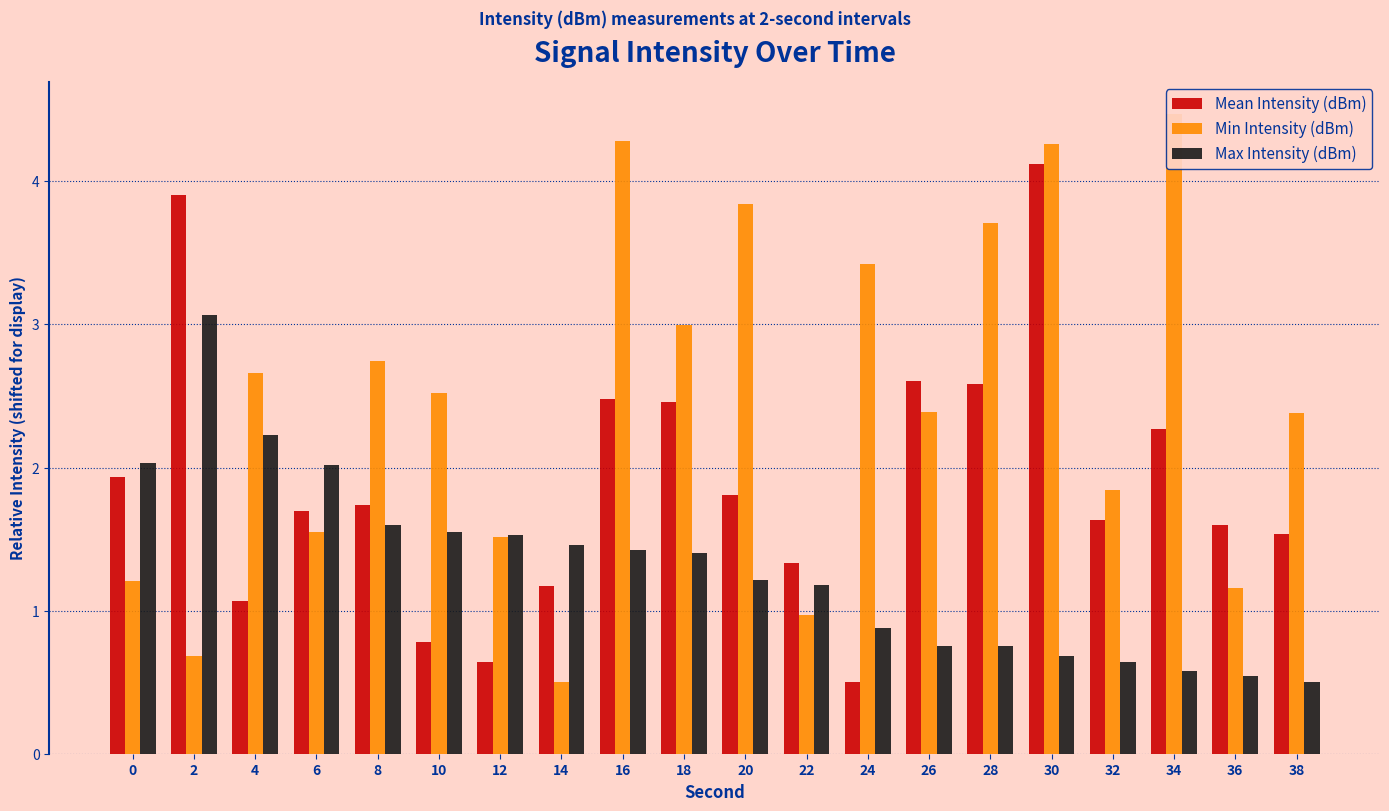

At how many categories does at least one series exceed 3?

7